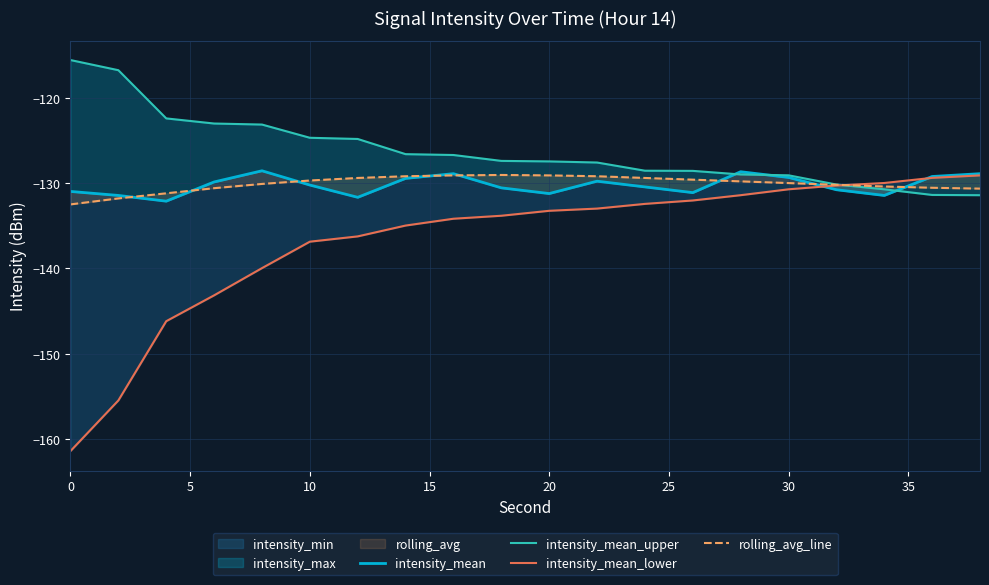

In intensity_mean, how many points are lower than both neighbors (excluding endpoints)?

5